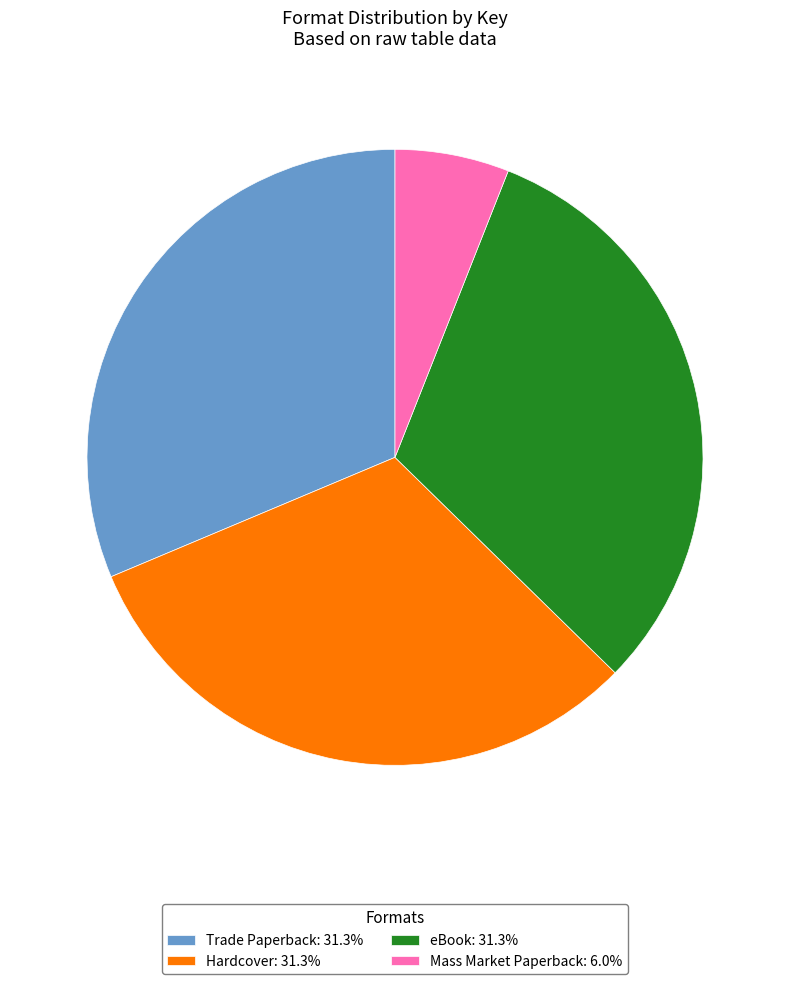

True or false: Trade Paperback accounts for 31% of the total.

True